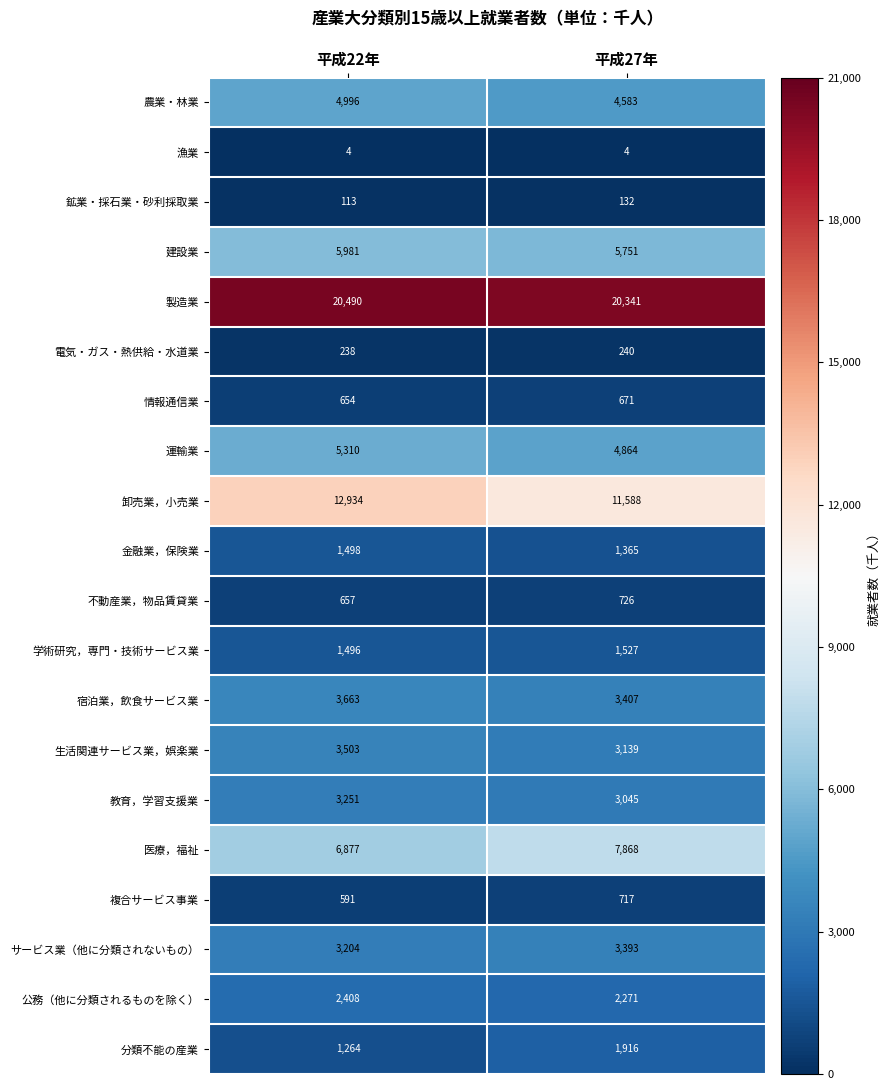

Is it true that 運輸業 equals 4864 at 平成27年?

True